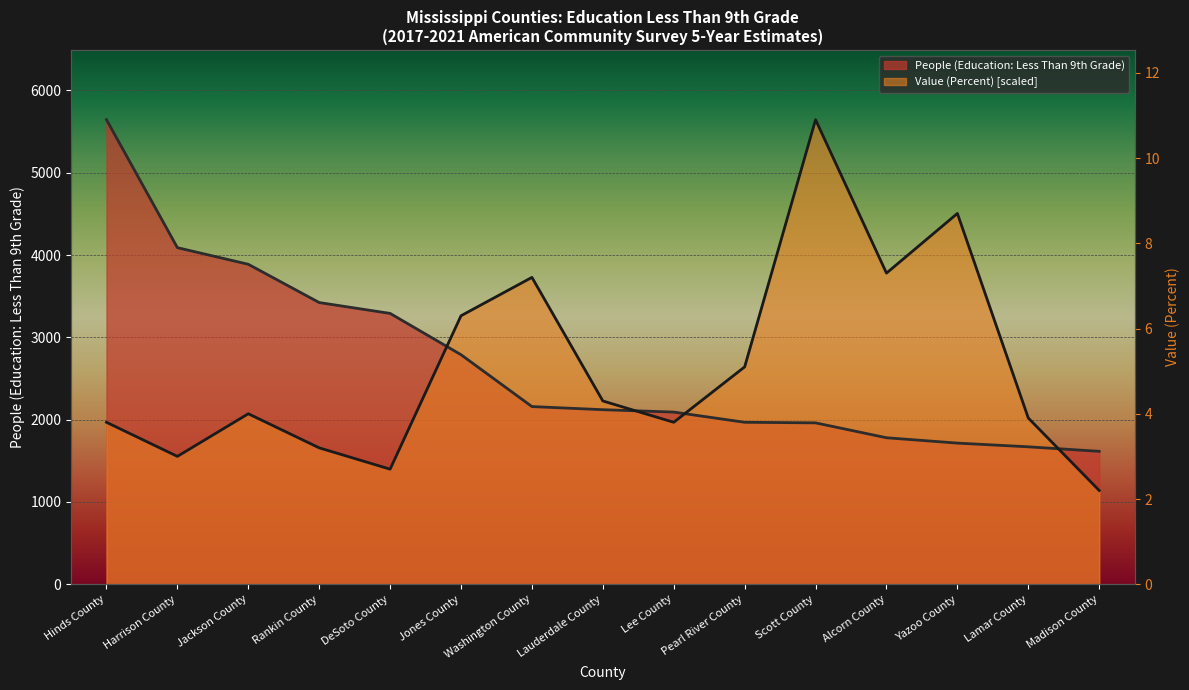

At how many categories does at least one series exceed 3391?

8